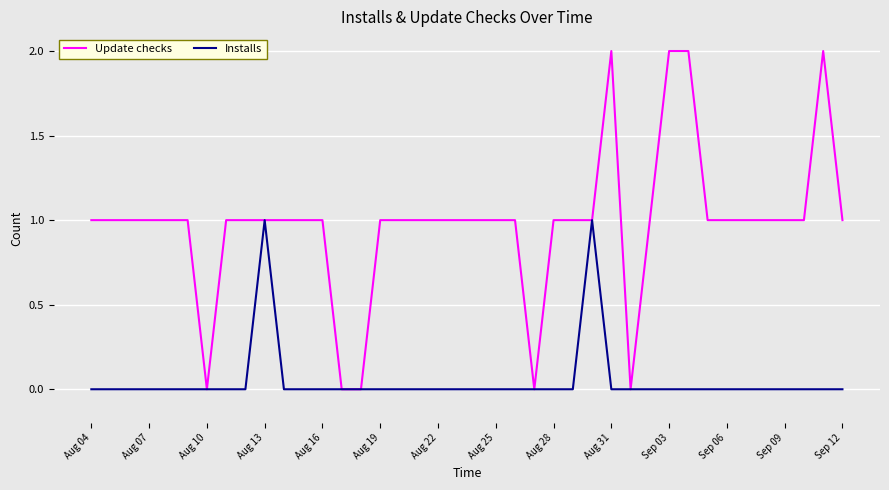

List the series in order of their overall mean, highest first.

Update checks, Installs